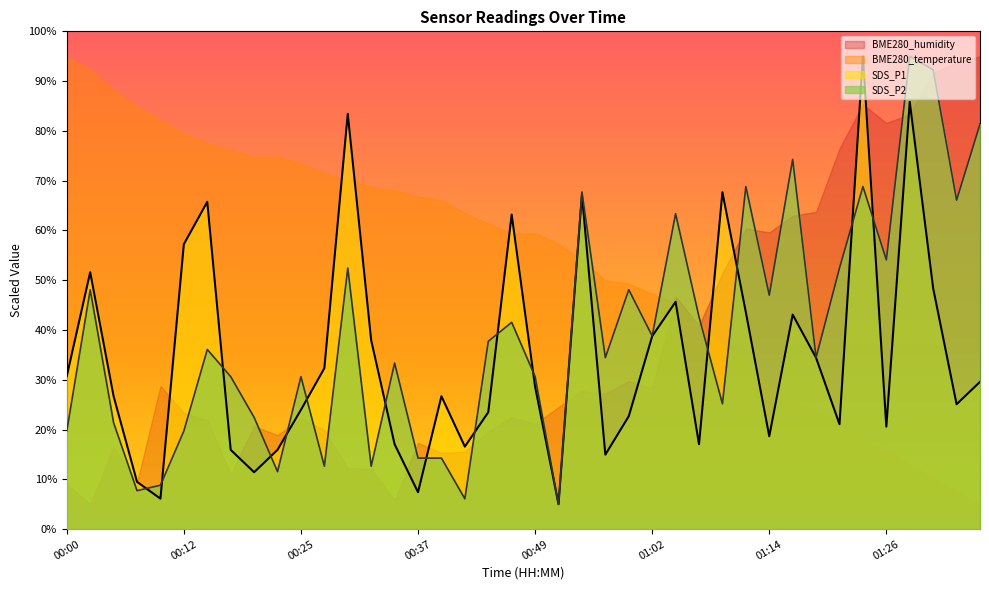

What is the highest value of the SDS_P2 series?

95.0